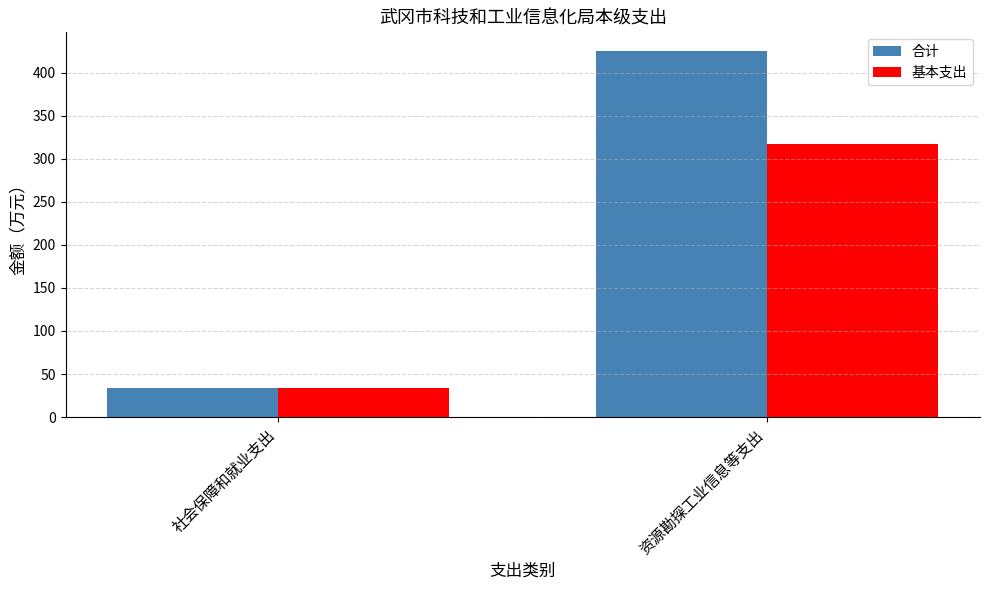

True or false: 基本支出 has a value of 482.9 at 资源勘探工业信息等支出.

False